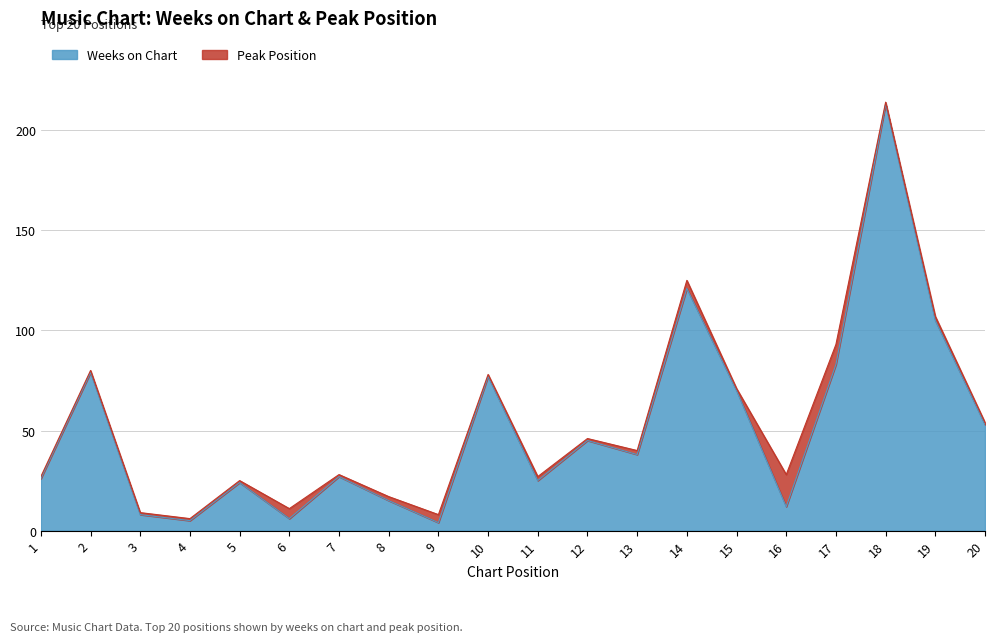

How many interior local valleys (lower than both neighbors) does the data have?

6